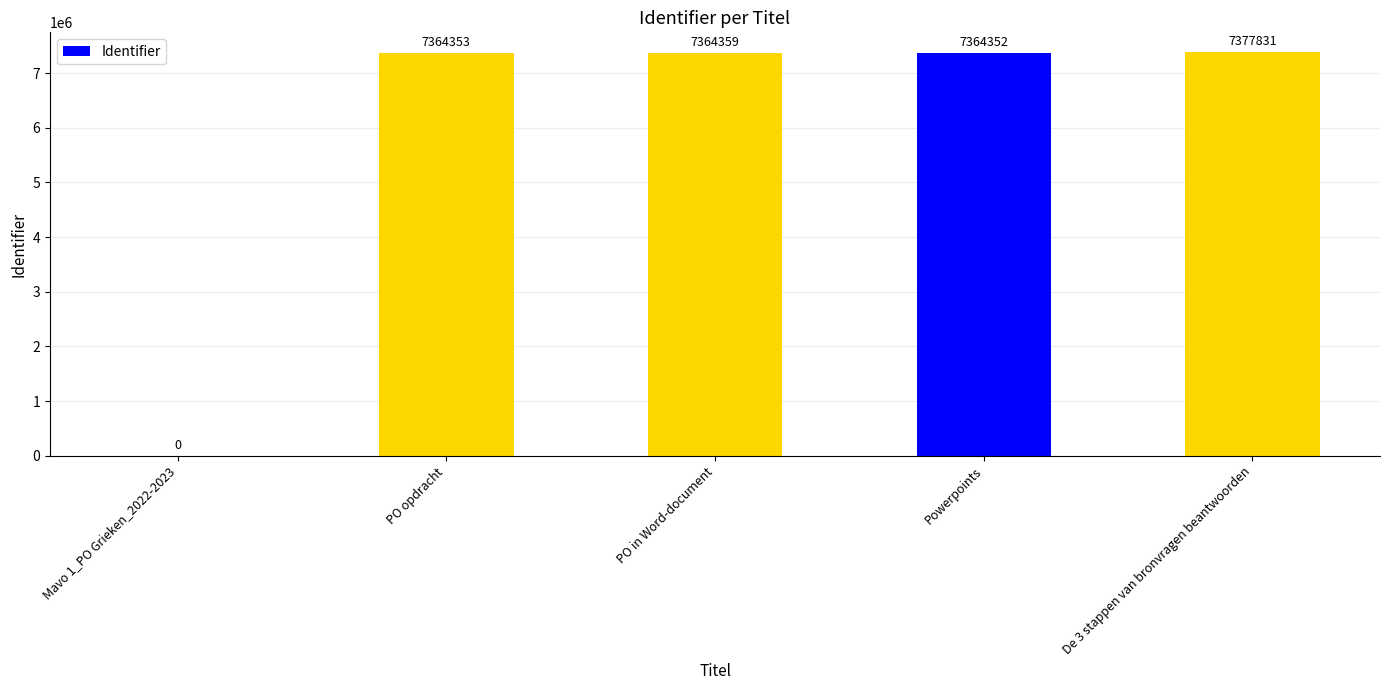

The chart shows a value of 7364359 at PO in Word-document. True or false?

True